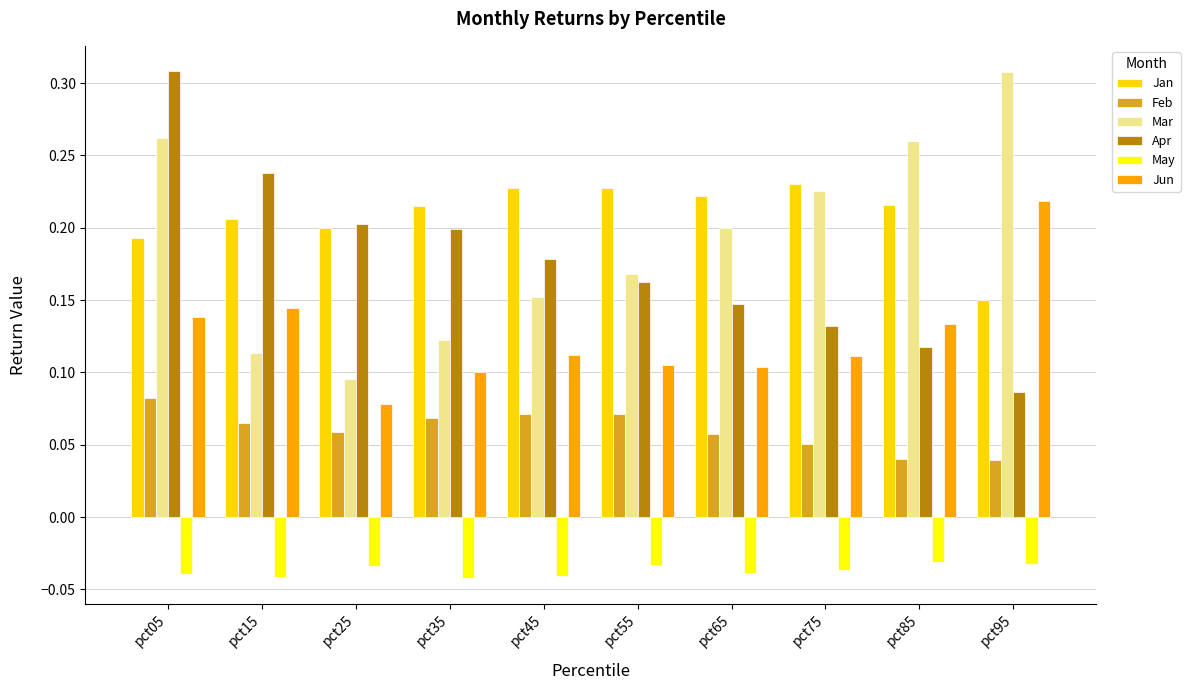

Rank the series at pct05 from highest to lowest value.

Apr, Mar, Jan, Jun, Feb, May